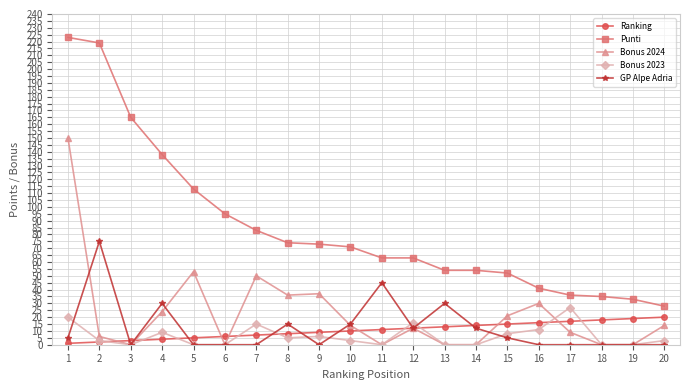

True or false: GP Alpe Adria and Punti cross at least once.

False